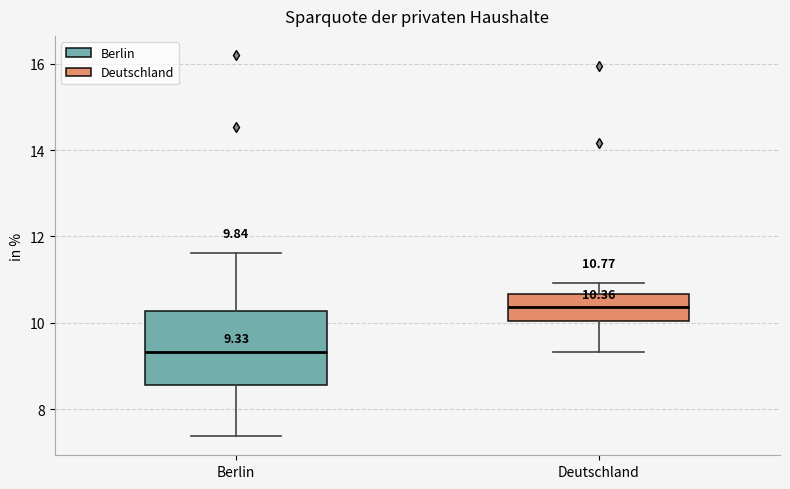

Which box's median line is the lowest?

Berlin